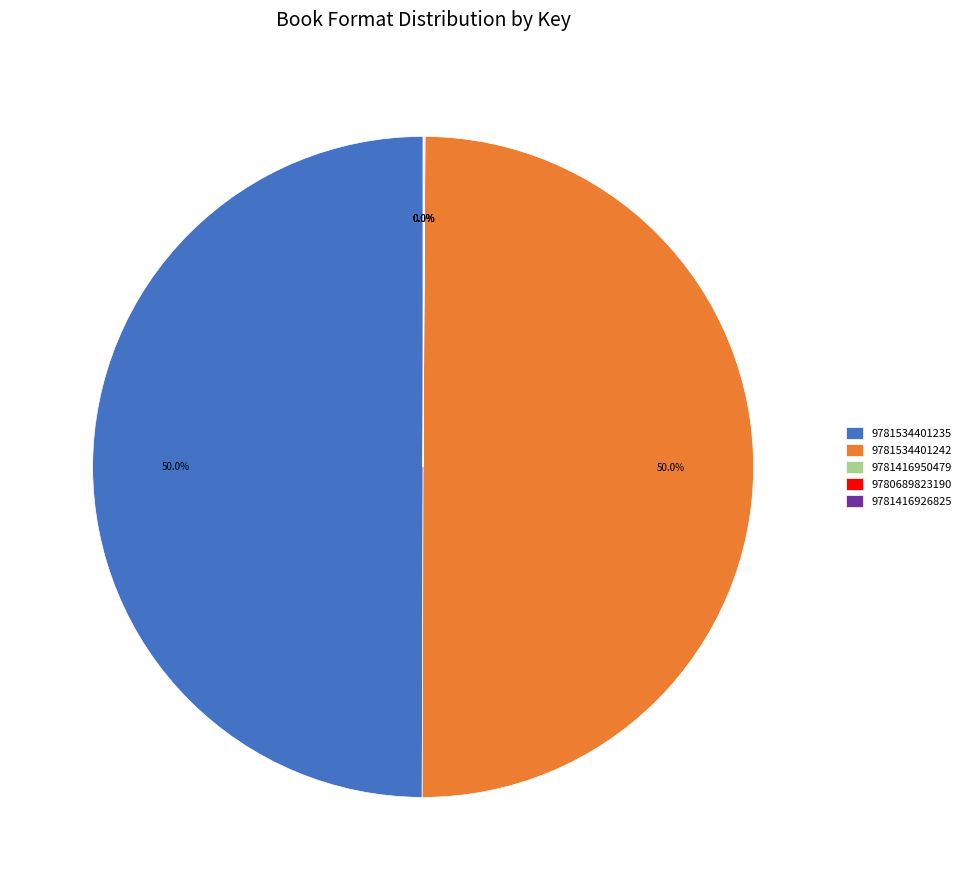

How much of the chart is everything except 9781534401235?

50.0%